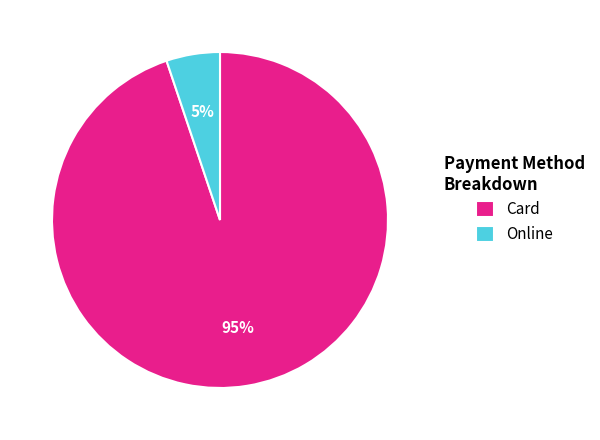

The Card slice represents 95% of the pie. True or false?

True